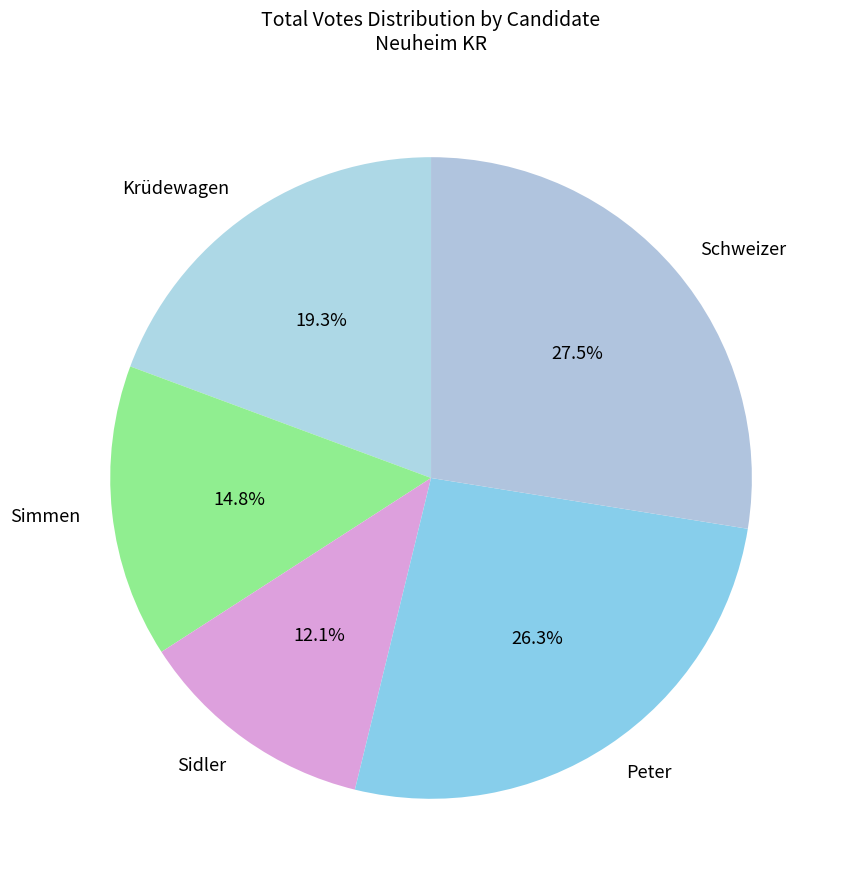

Combined, do Krüdewagen and Peter account for over 50%?

No